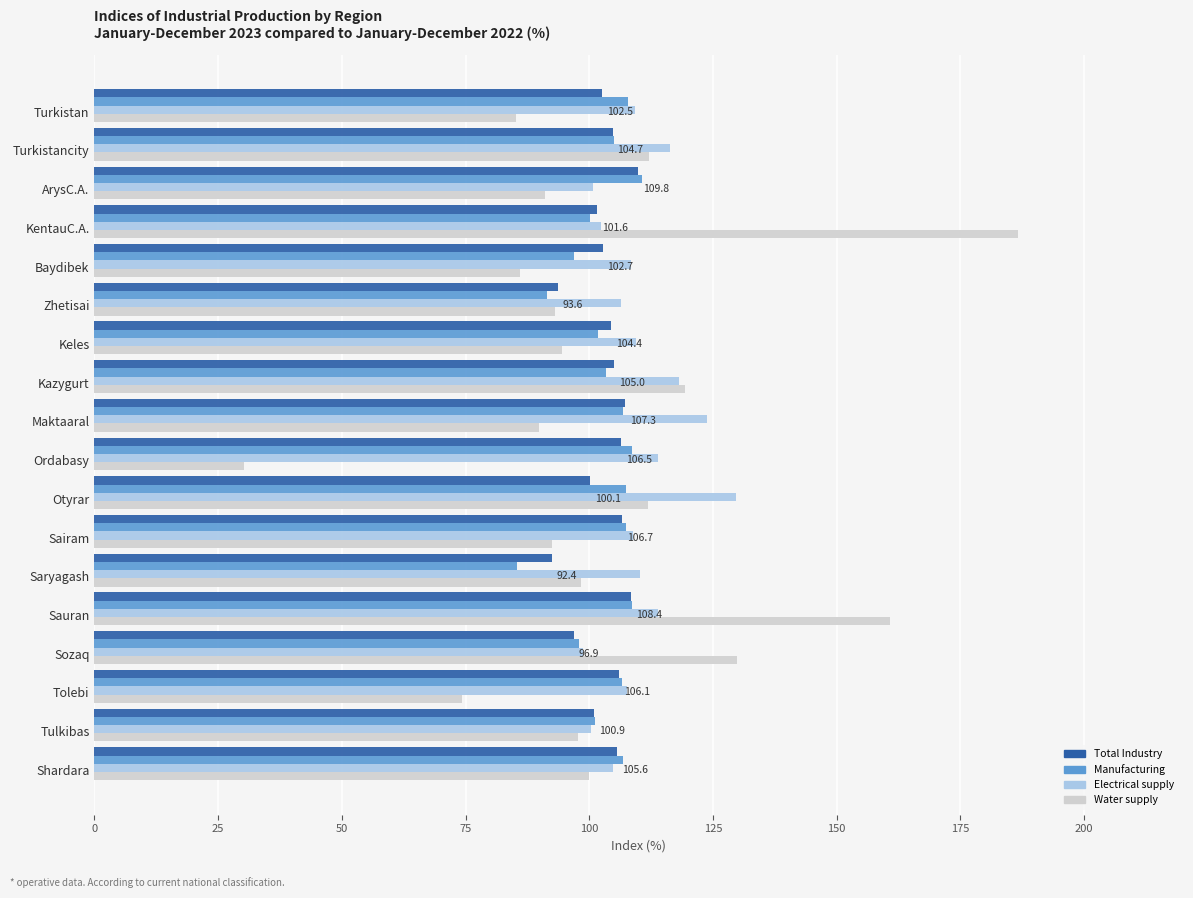

What is the average value of the Manufacturing series?

103.0